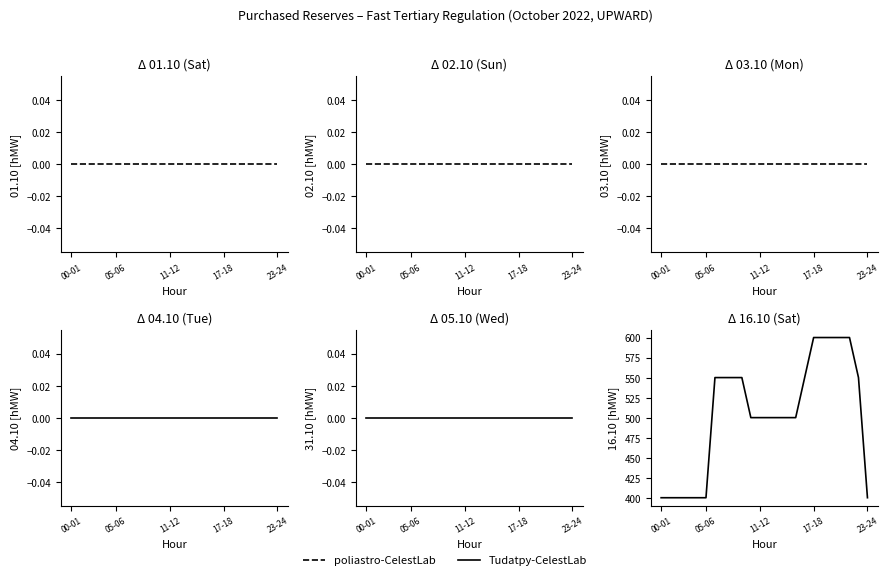

Does the chart have visible grid lines?

No